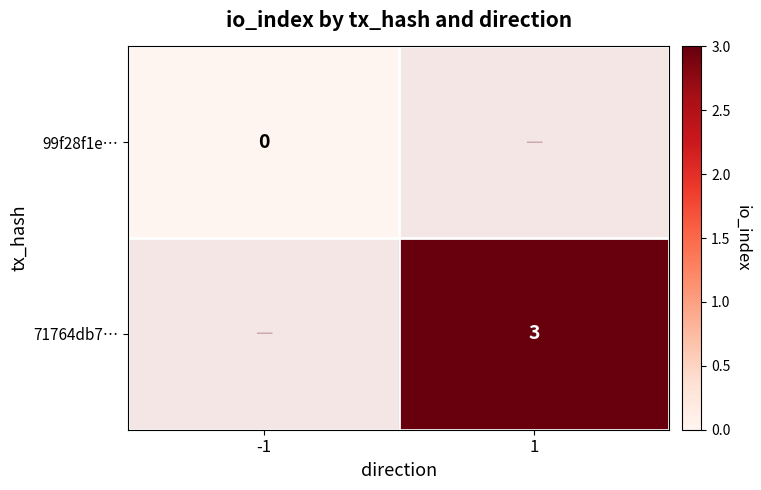

Is the value of 71764db7… at 1 greater than the value of 99f28f1e… at -1?

Yes